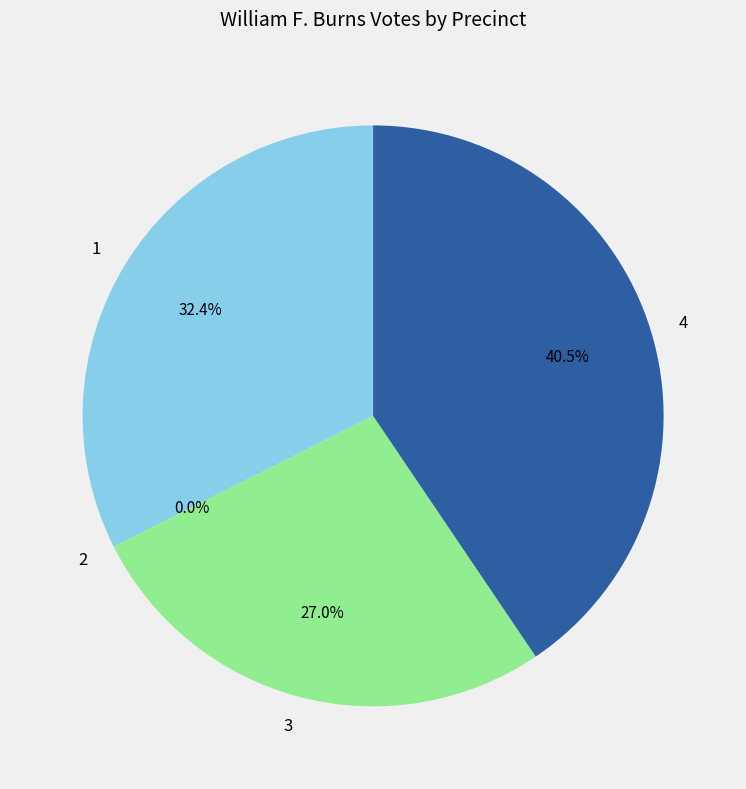

Count the number of slices in the pie.

4